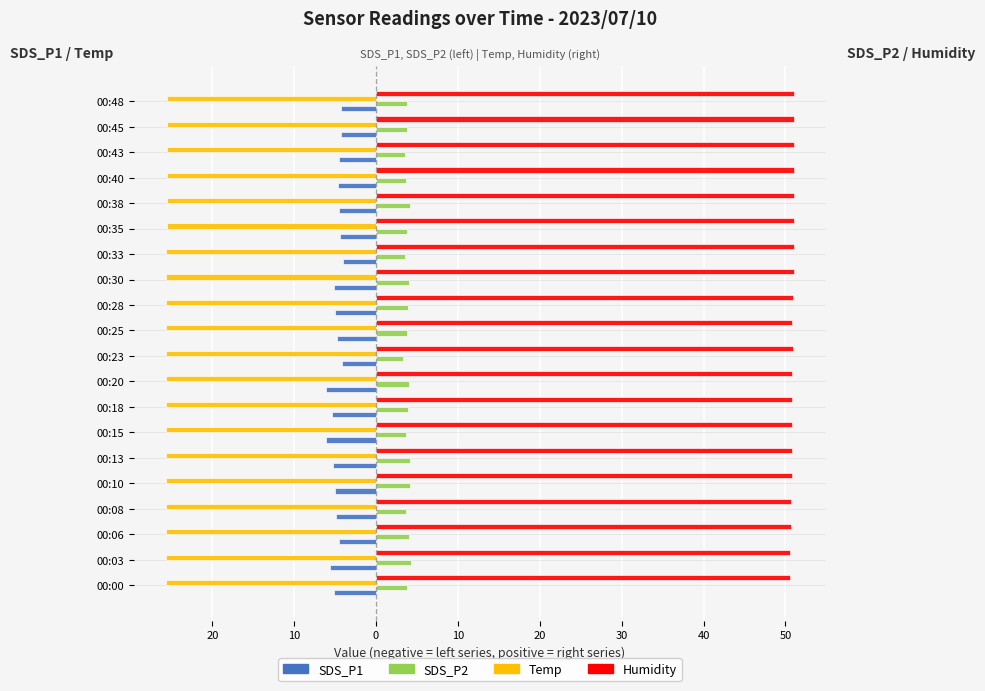

What is the difference between the maximum and minimum values in the SDS_P2 series?

0.9